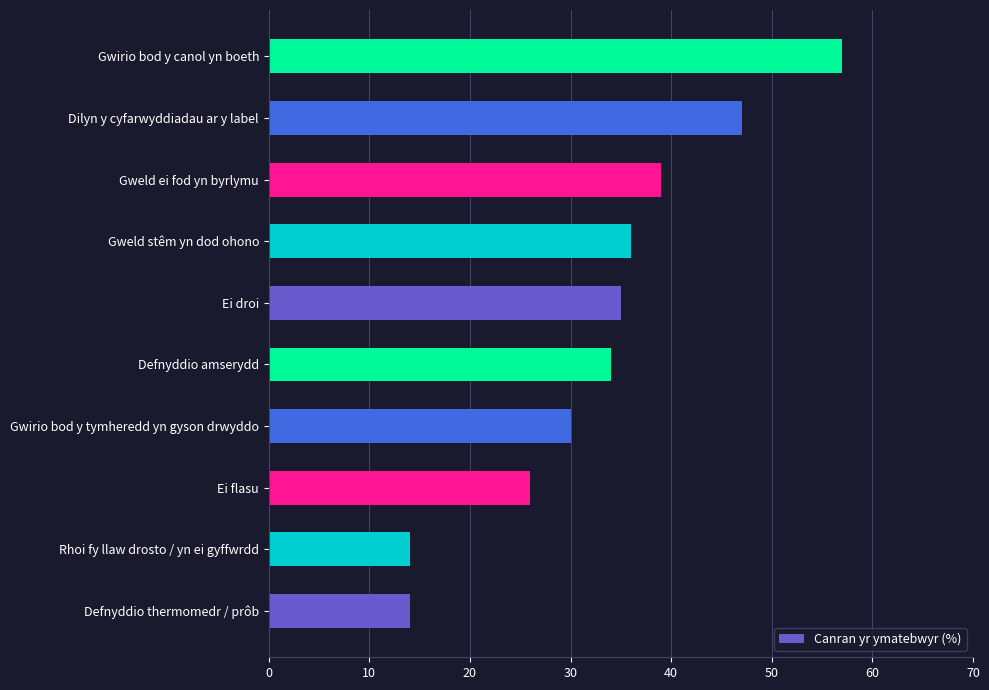

Reading bottom to top, list all the values displayed in this chart.

Defnyddio thermomedr / prôb=14	Rhoi fy llaw drosto / yn ei gyffwrdd=14	Ei flasu=26	Gwirio bod y tymheredd yn gyson drwyddo=30	Defnyddio amserydd=34	Ei droi=35	Gweld stêm yn dod ohono=36	Gweld ei fod yn byrlymu=39	Dilyn y cyfarwyddiadau ar y label=47	Gwirio bod y canol yn boeth=57